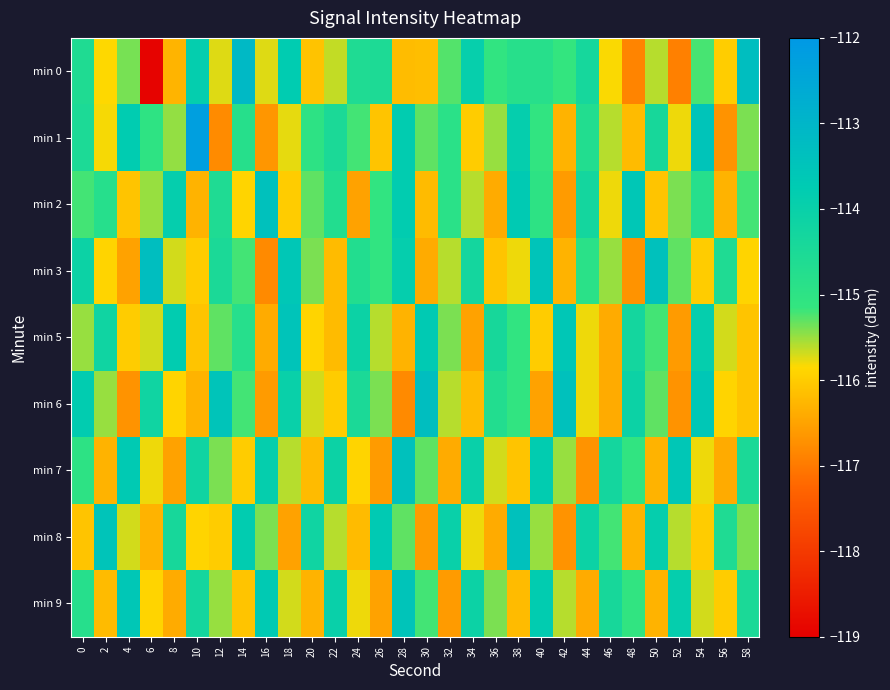

Which has a higher value, 8 or 52?

8